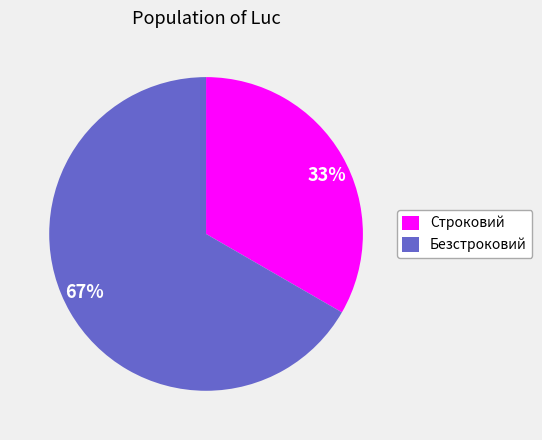

Rank the categories by value from highest to lowest.

Безстроковий, Строковий